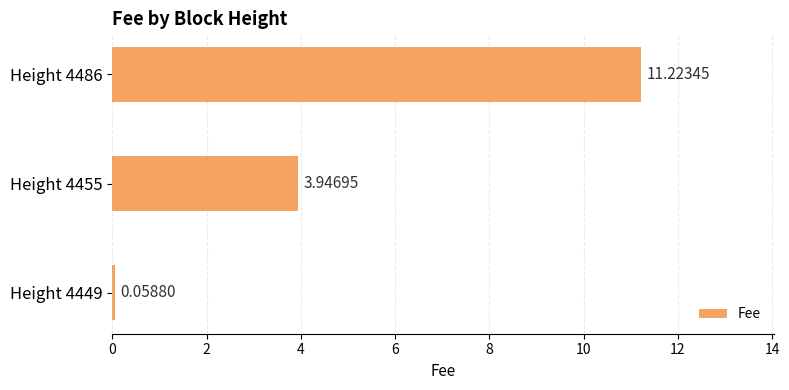

How many data points are less than 3?

1